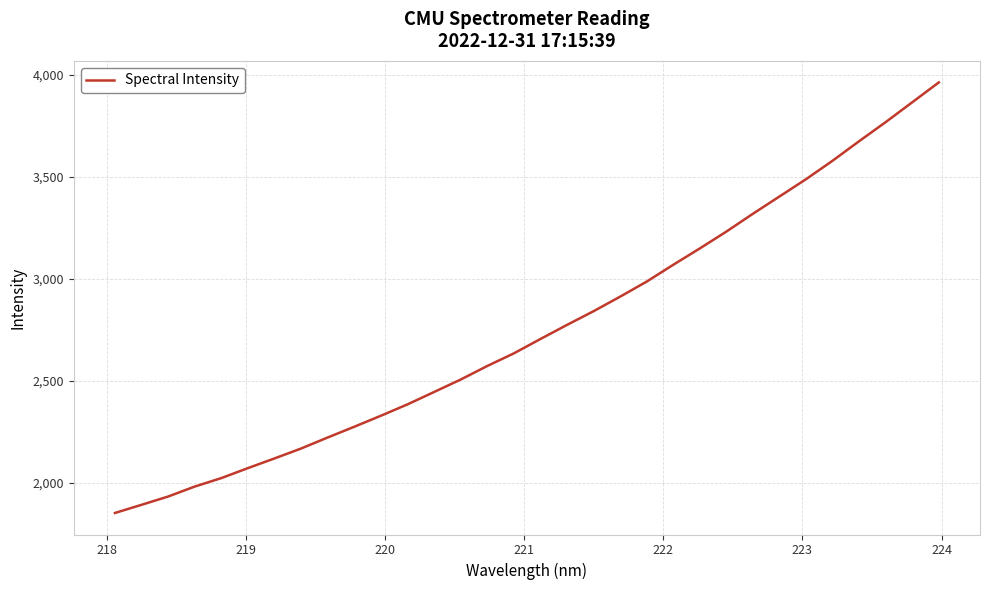

How many values exceed 2704?

16